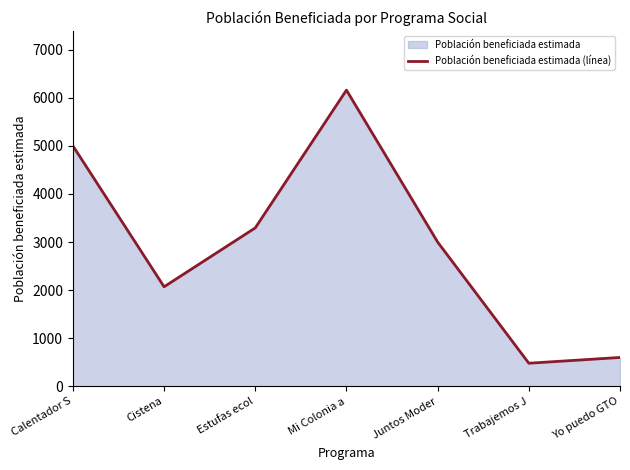

Count the number of values greater than 3000.

3